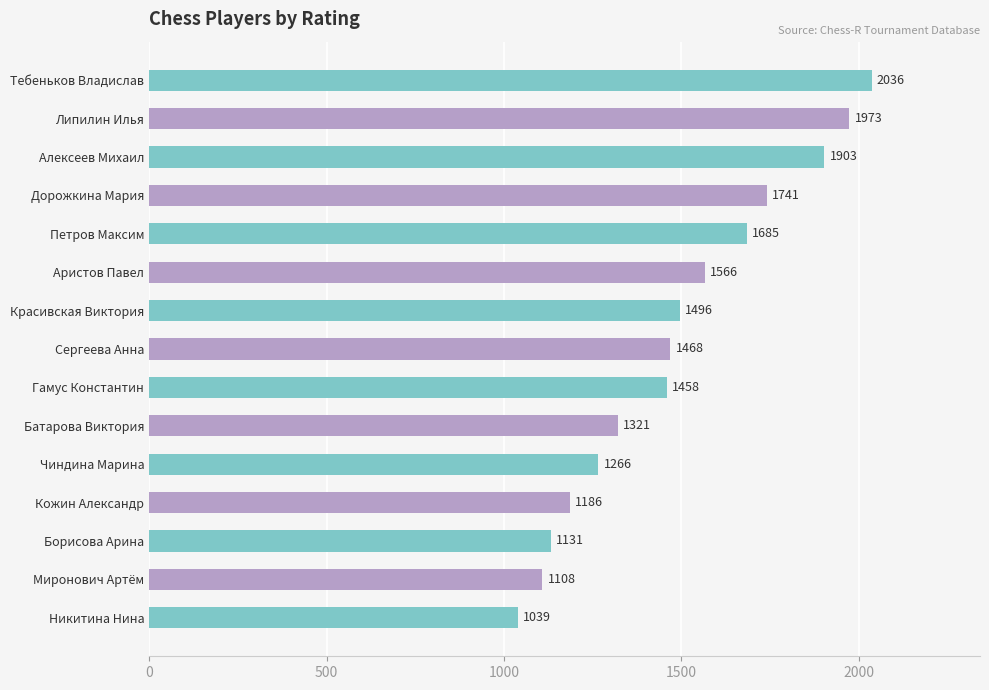

What is the sum of the values at Гамус Константин and Дорожкина Мария?

3199